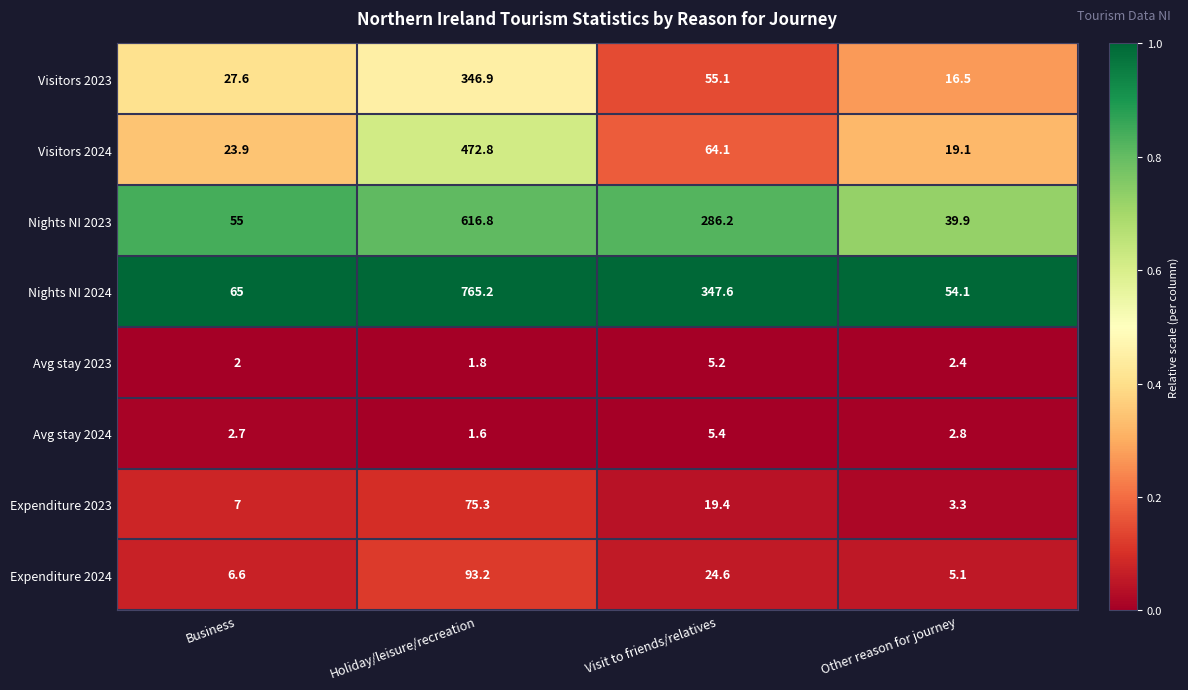

List the labels in order of Visitors 2024 value, smallest first.

Other reason for journey, Business, Visit to friends/relatives, Holiday/leisure/recreation